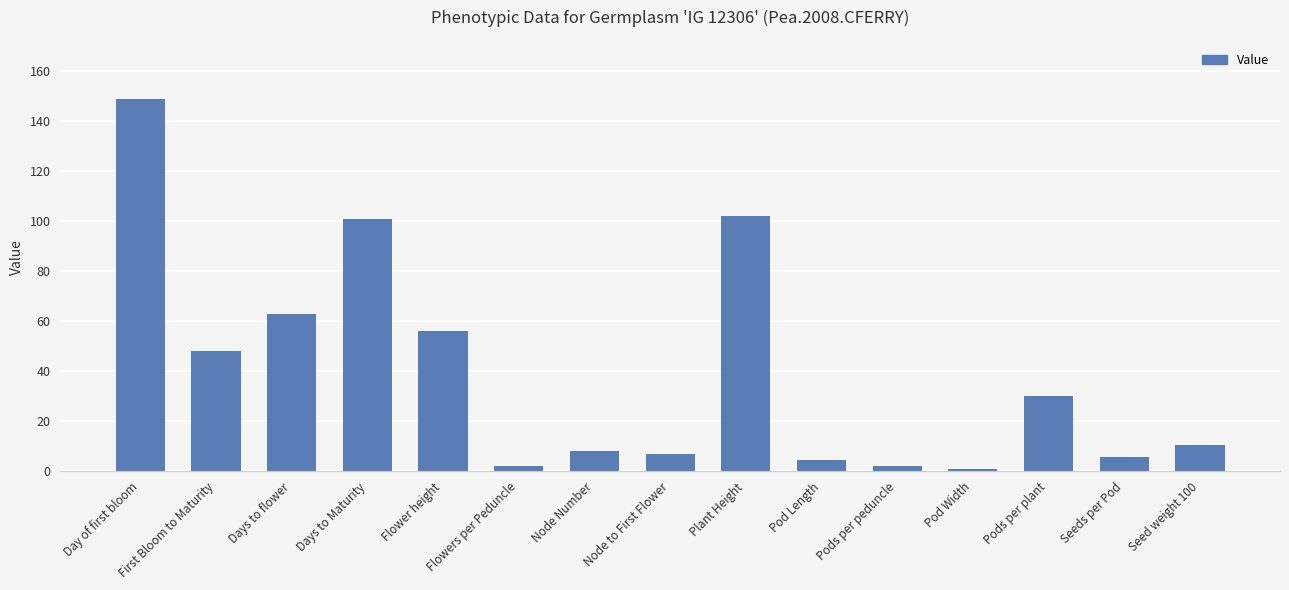

What position from the right is Days to flower?

13